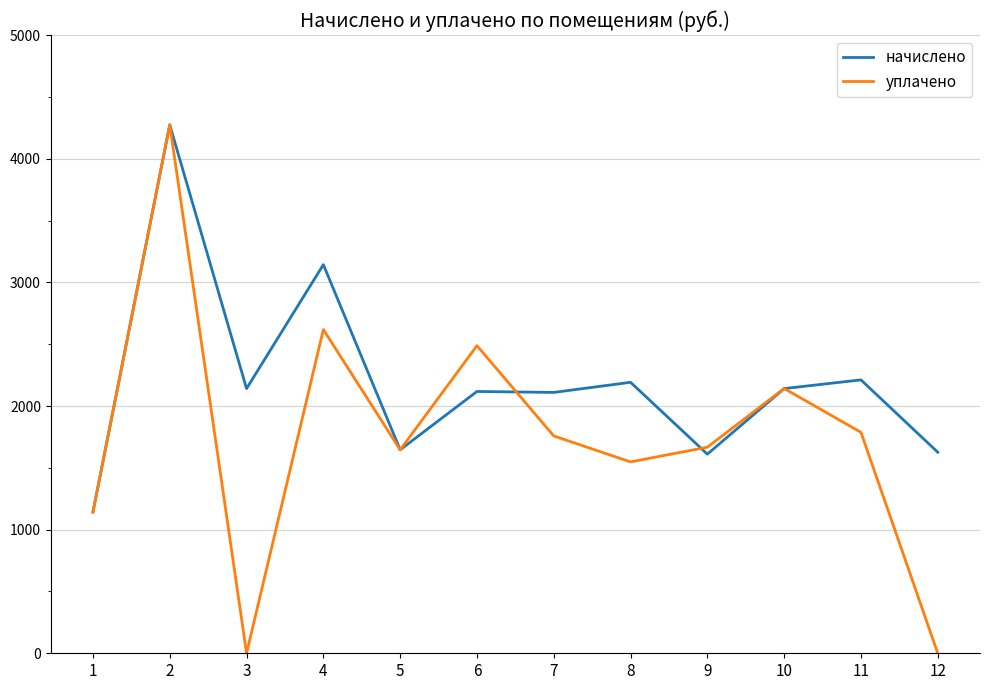

What is the sum of all начислено values?

26356.2